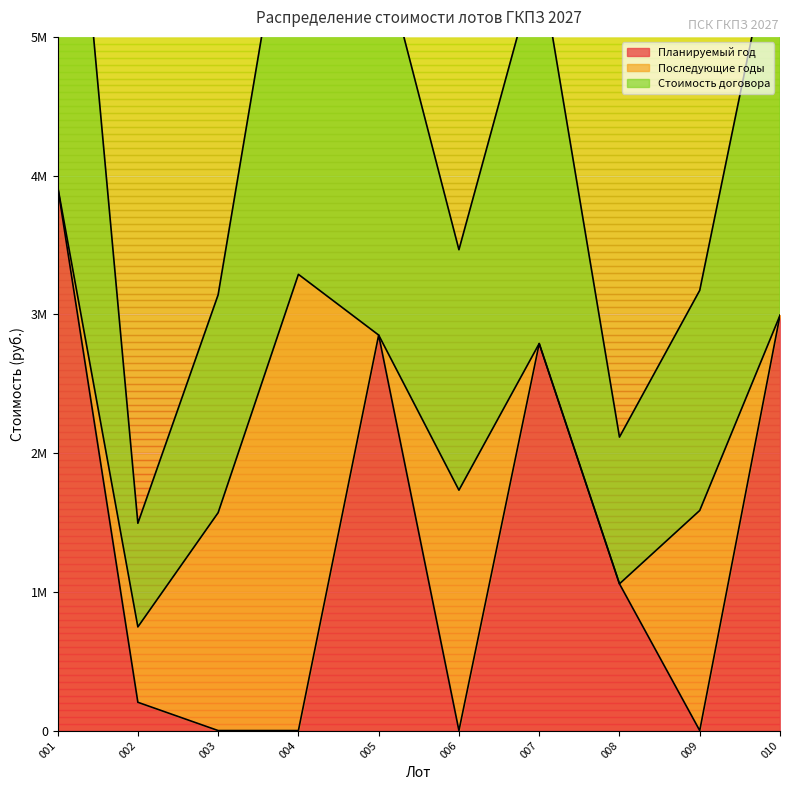

Reading left to right, list all the values displayed in this chart.

Планируемый год: 3923563.0	203760.6	0.0	0.0	2850761.4	0.0	2789370.4	1057759.7	0.0	2993117.0
НМЦ лота: 3923563.0	747122.4	1570501.9	3288515.9	2850761.4	1732950.7	2789370.4	1057759.7	1586501.1	2993117.0
Стоимость договора: 7847126.0	1494244.7	3141003.8	6577031.9	5701522.7	3465901.5	5578740.8	2115519.3	3173002.3	5986234.0